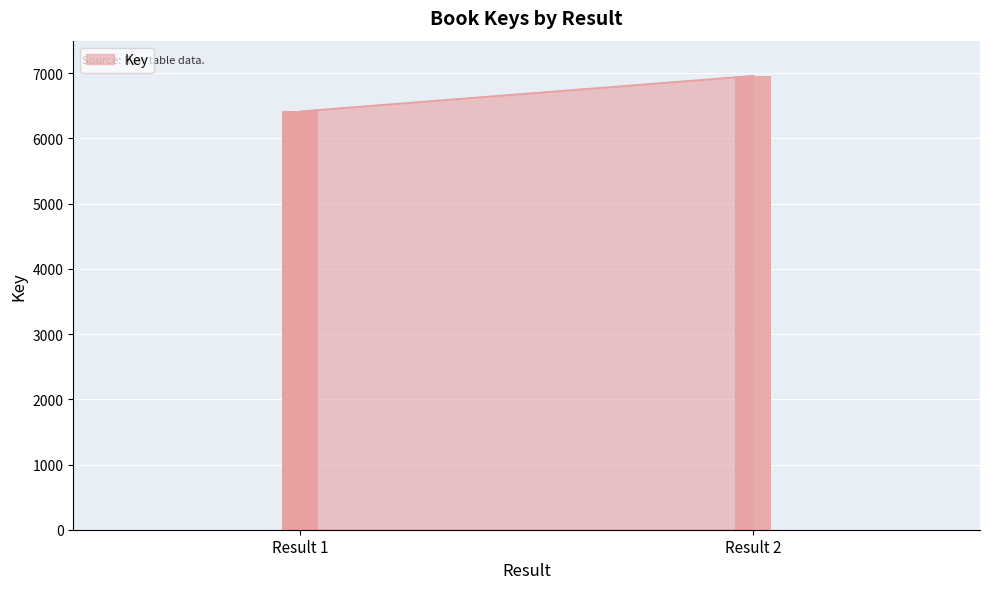

How many series are shown in this chart?

1